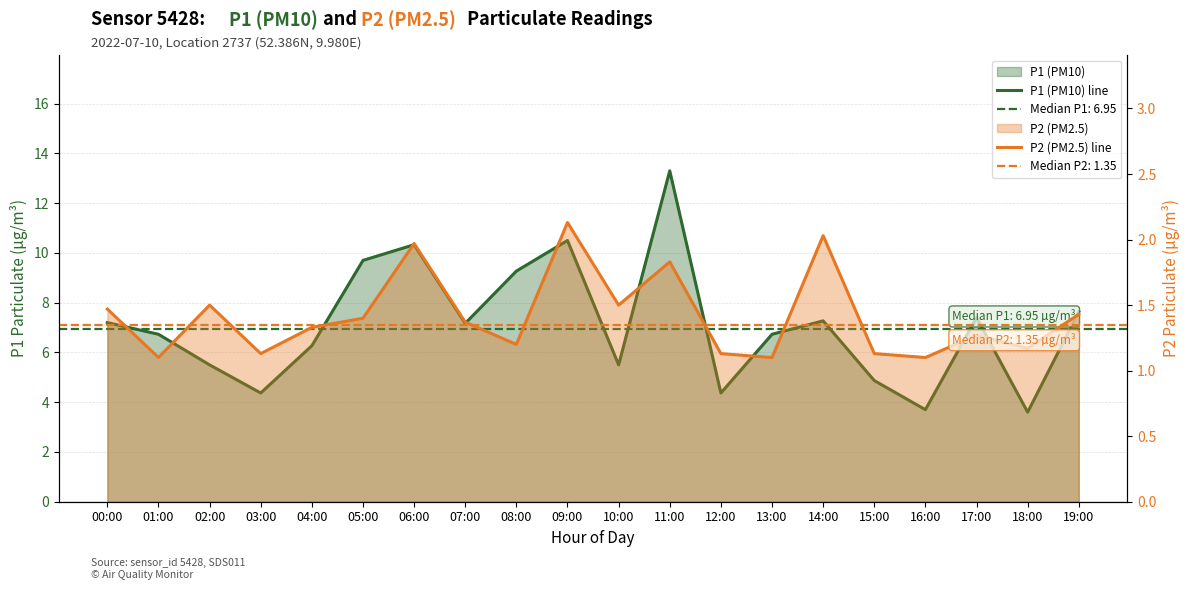

True or false: P1 (PM10) line and P2 (PM2.5) line cross at least once.

False